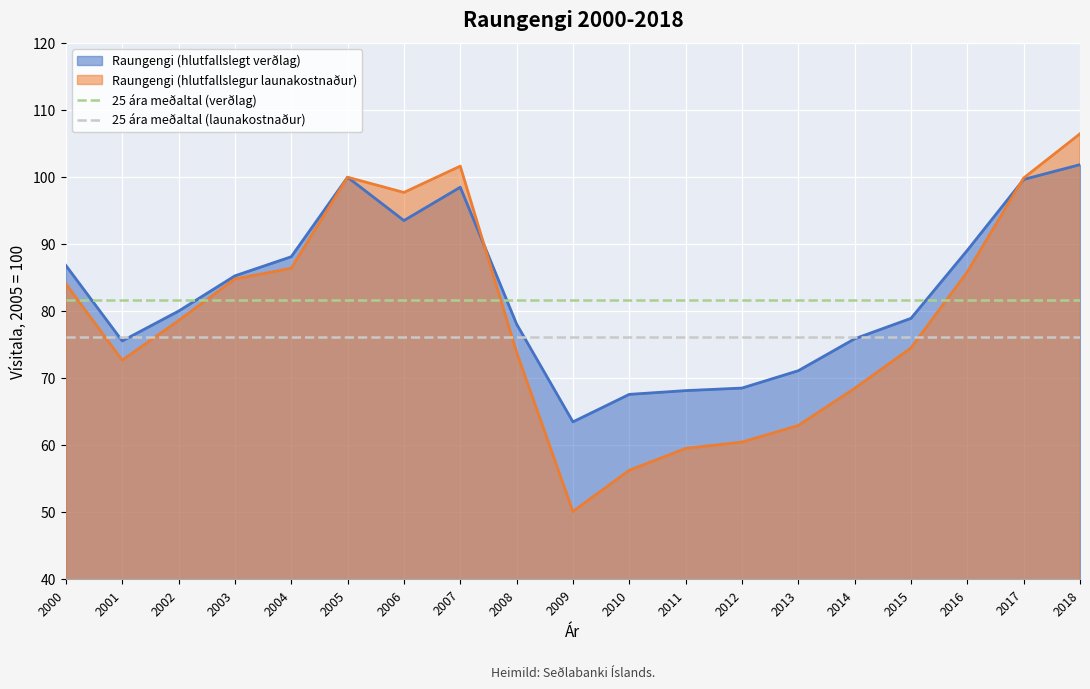

True or false: 25 ára meðaltal (launakostnaður) and 25 ára meðaltal (verðlag) cross at least once.

False